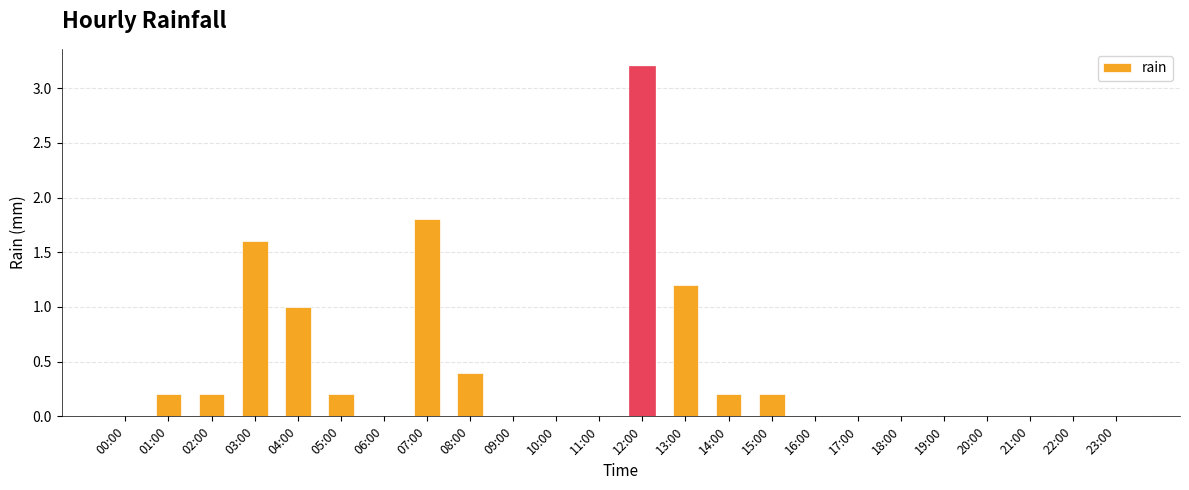

Are the bars horizontal?

No